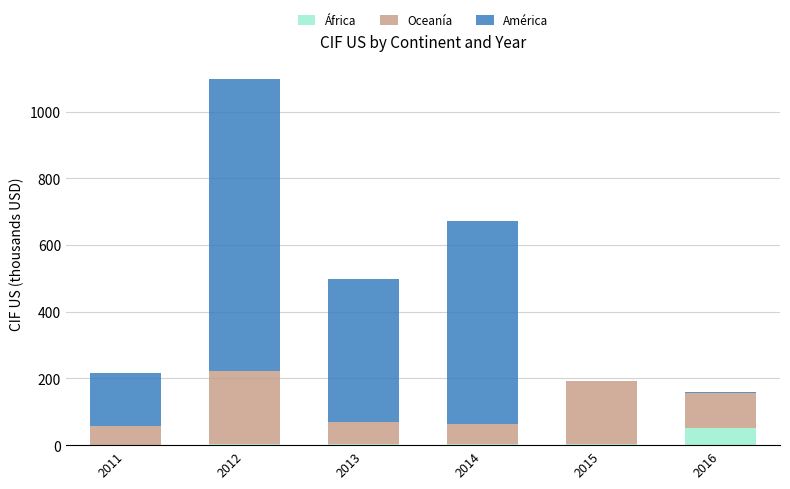

At which category is the sum across all series the highest?

2012